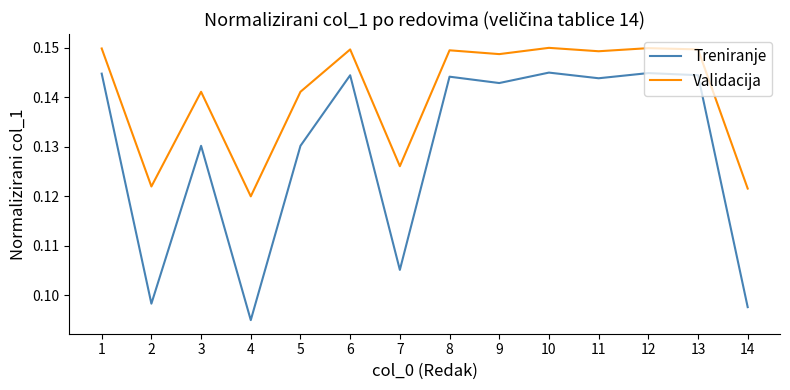

Where is the first local minimum for Treniranje?

2